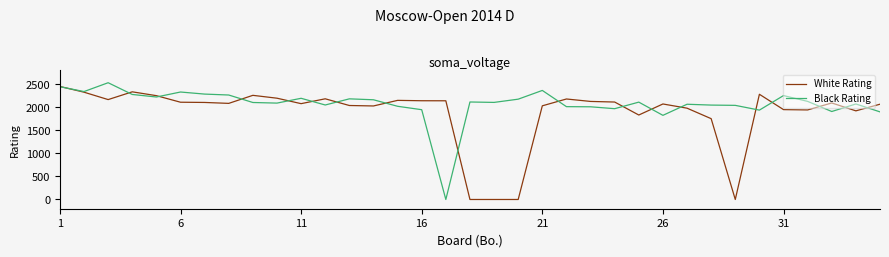

List the series in order of their overall mean, lowest first.

White Rating, Black Rating